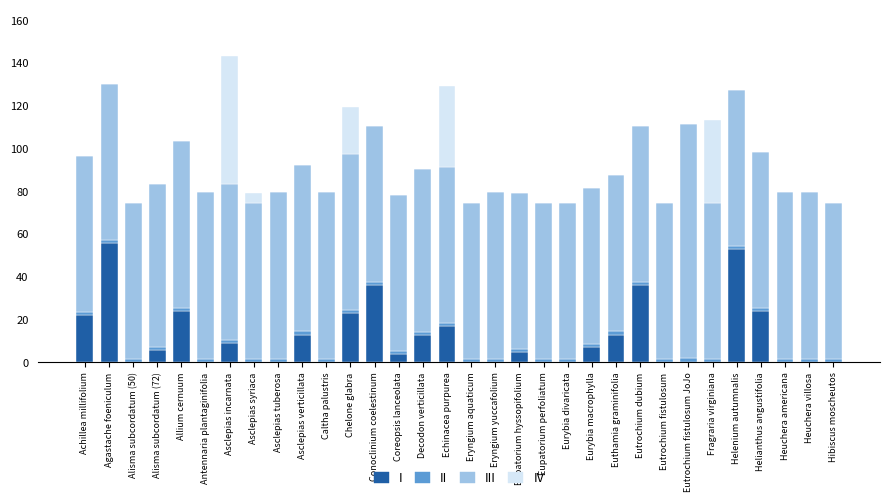

How many series are shown in this chart?

4